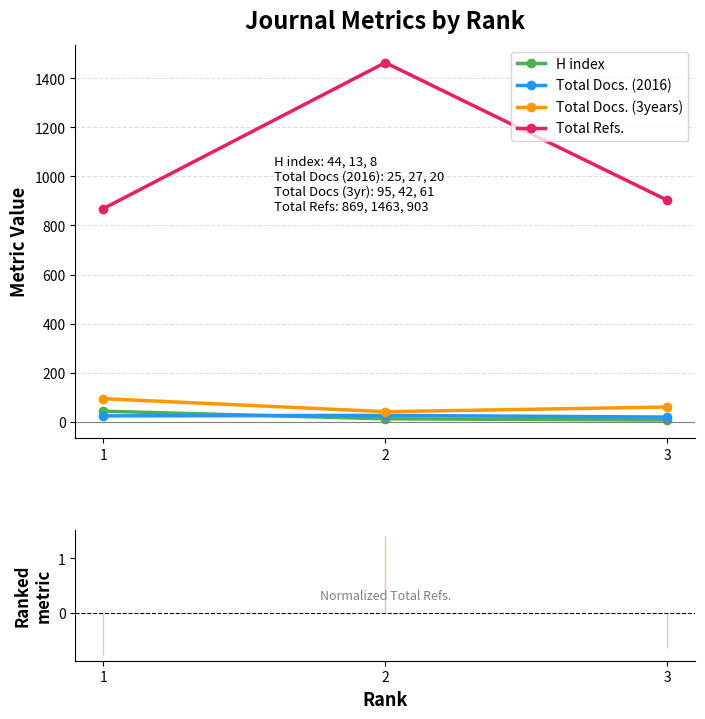

Is this an area chart (filled region under the line)?

No